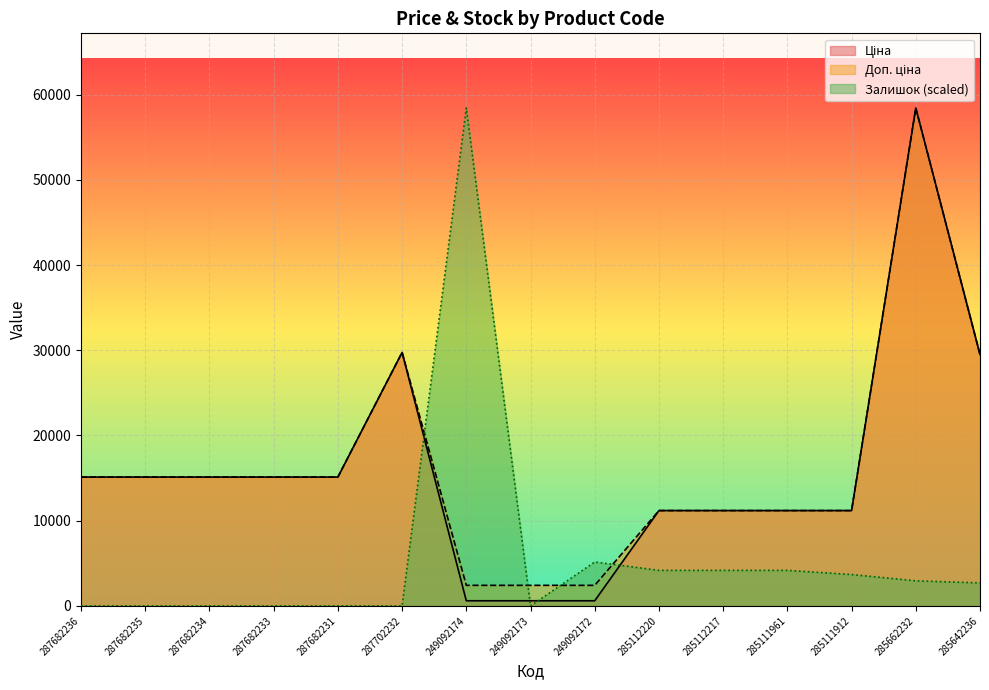

Reading left to right, what are all the values shown in this chart?

Ціна: 15120.0	15120.0	15120.0	15120.0	15120.0	29747.2	603.7	603.7	603.7	11188.2	11188.2	11188.2	11188.2	58426.5	29491.5
Доп. ціна: 15120.0	15120.0	15120.0	15120.0	15120.0	29747.2	2414.8	2414.8	2414.8	11188.2	11188.2	11188.2	11188.2	58426.5	29491.5
Залишок: 0.0	0.0	0.0	0.0	0.0	0.0	58426.5	0.0	5155.3	4173.3	4173.3	4173.3	3682.3	2945.9	2700.4